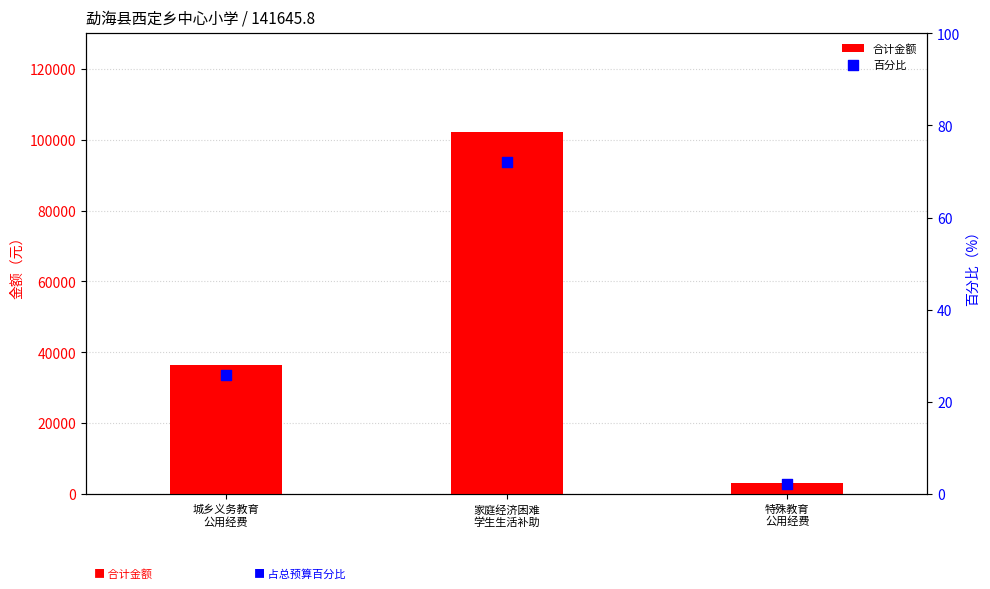

Which series has the largest Y range (max minus min)?

合计金额